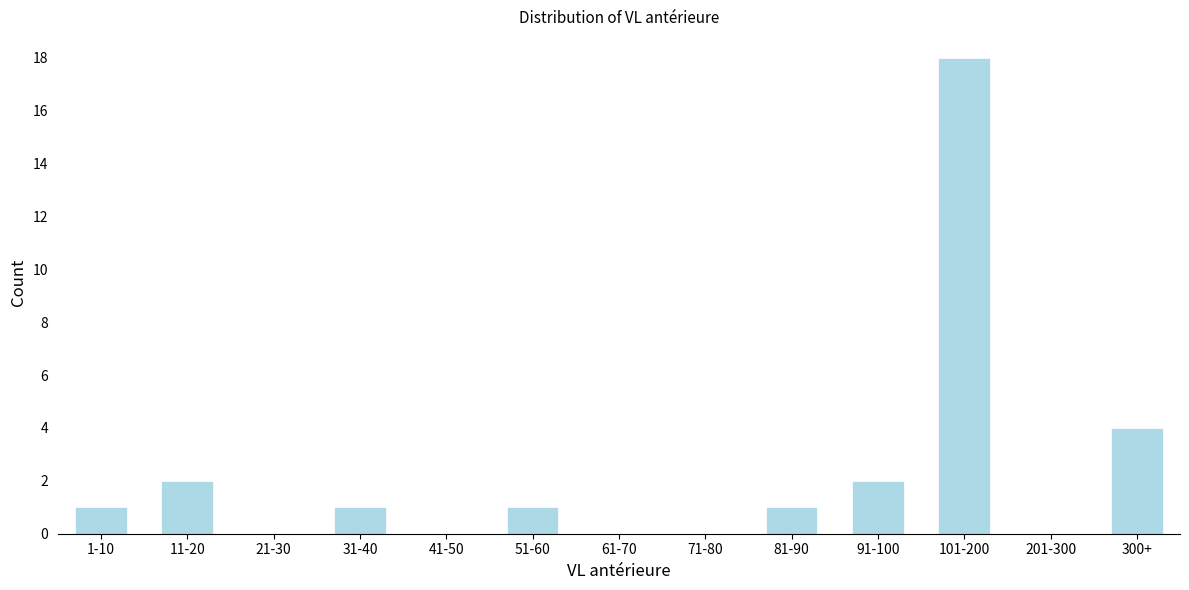

Reading left to right, list all the values displayed in this chart.

1-10=1	11-20=2	21-30=0	31-40=1	41-50=0	51-60=1	61-70=0	71-80=0	81-90=1	91-100=2	101-200=18	201-300=0	300+=4